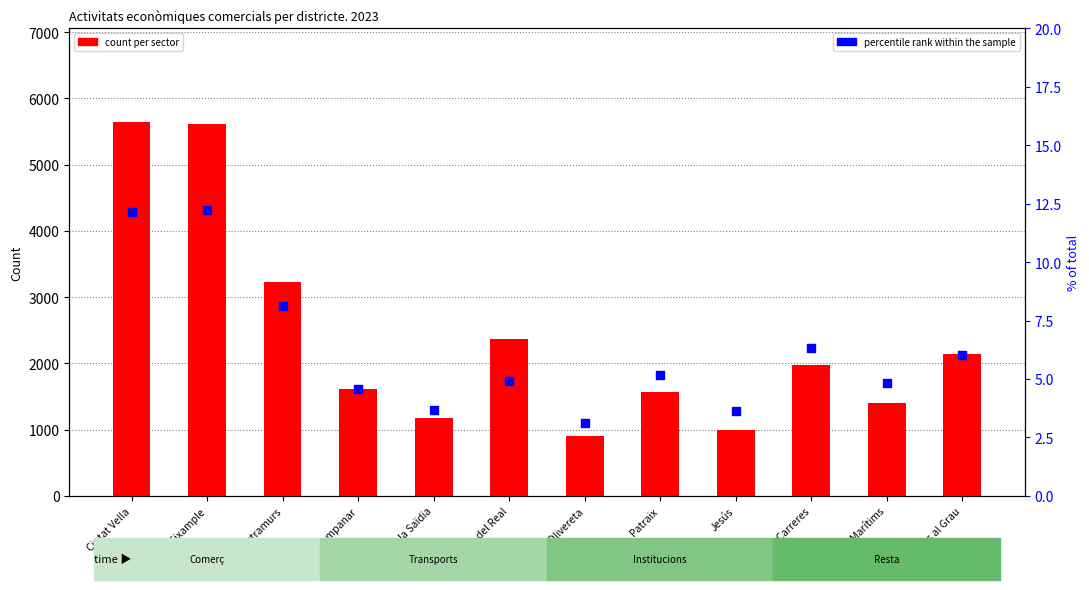

At how many categories does at least one series exceed 3539?

2